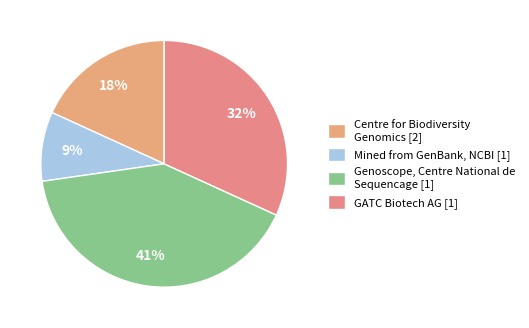

What is the smallest slice in the pie chart?

Mined from GenBank, NCBI [1]